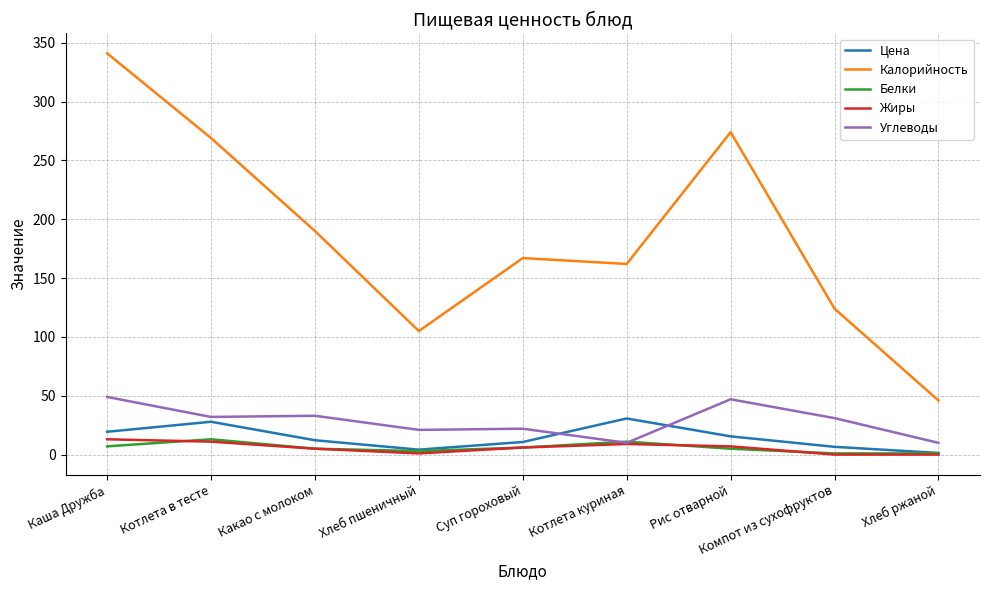

What is the greatest value displayed?

341.0